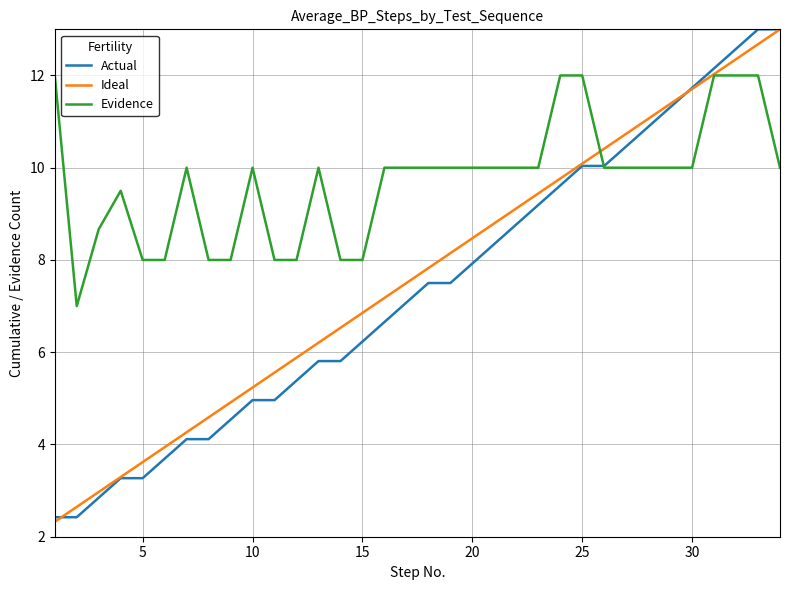

At how many categories does at least one series exceed 3?

34